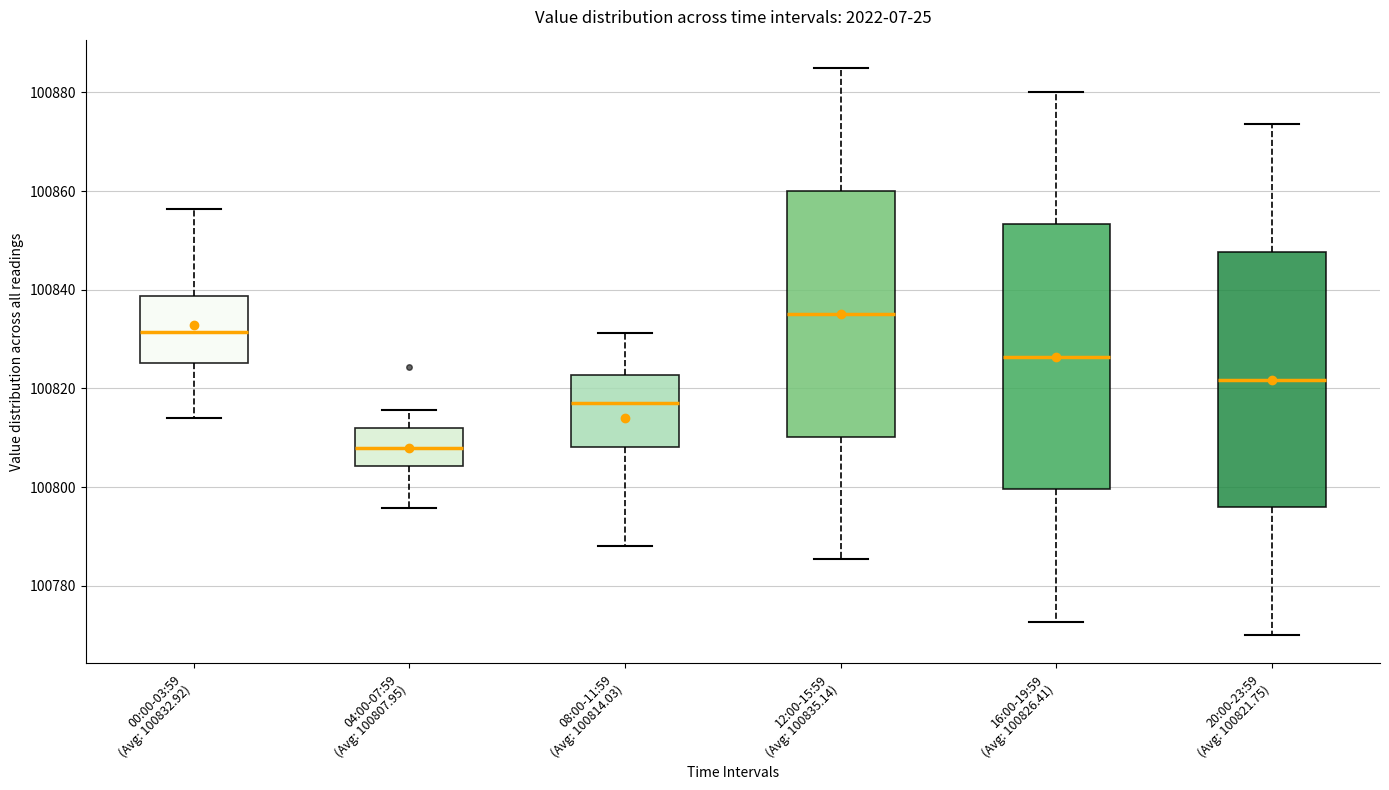

Reading left to right, read every box against the y-axis: the position of its median line, the range the box covers, and the ends of its whiskers. The values are not printed on the chart, so give them approximately, as read against the axis.

00:00-03:59 (Avg: 100832.92): median 100832, box 100826 to 100838, whiskers 100814 to 100856
04:00-07:59 (Avg: 100807.95): median 100808, box 100804 to 100812, whiskers 100796 to 100816
08:00-11:59 (Avg: 100814.03): median 100818, box 100808 to 100822, whiskers 100788 to 100832
12:00-15:59 (Avg: 100835.14): median 100836, box 100810 to 100860, whiskers 100786 to 100884
16:00-19:59 (Avg: 100826.41): median 100826, box 100800 to 100854, whiskers 100772 to 100880
20:00-23:59 (Avg: 100821.75): median 100822, box 100796 to 100848, whiskers 100770 to 100874